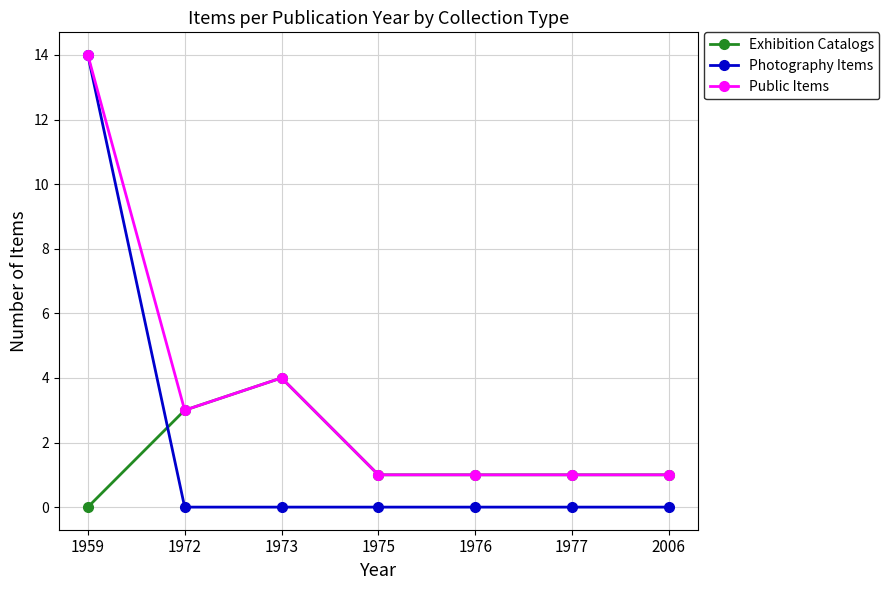

What is the sum of all Exhibition Catalogs values?

11